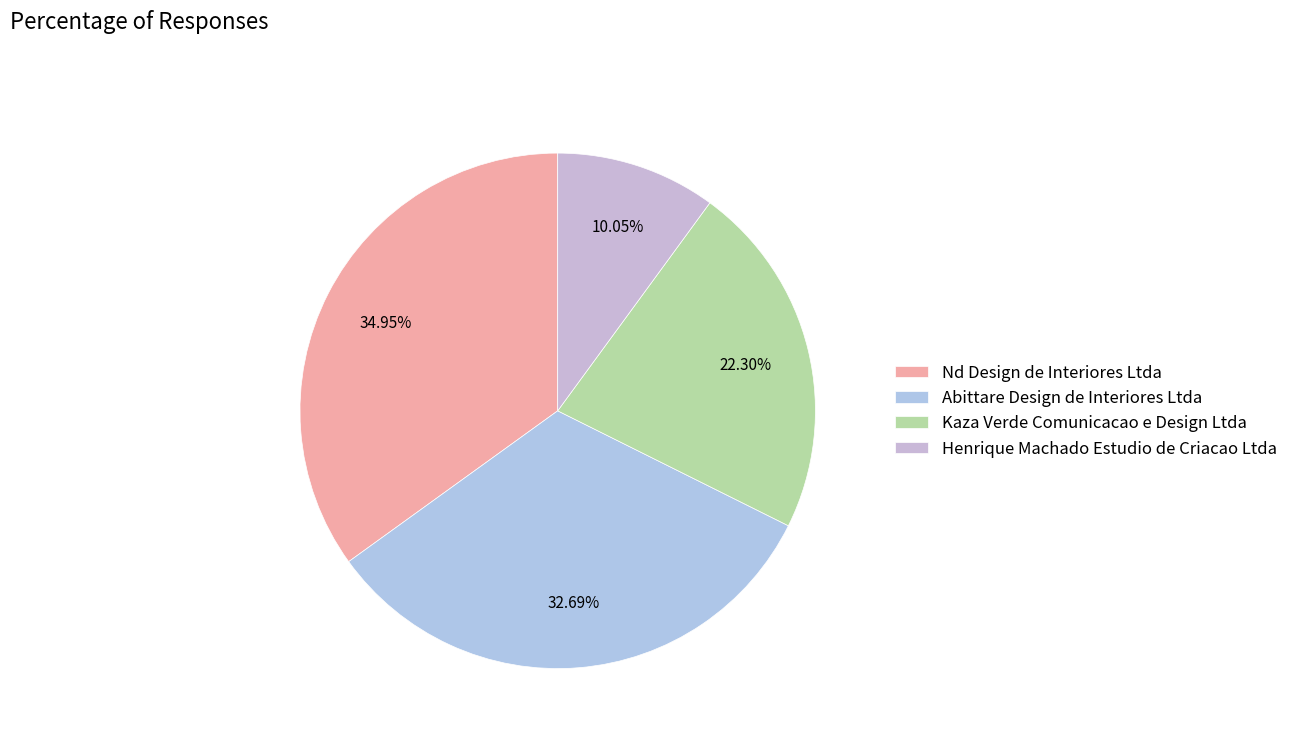

What percentage is the Henrique Machado Estudio de Criacao Ltda slice, to the nearest percent?

10%